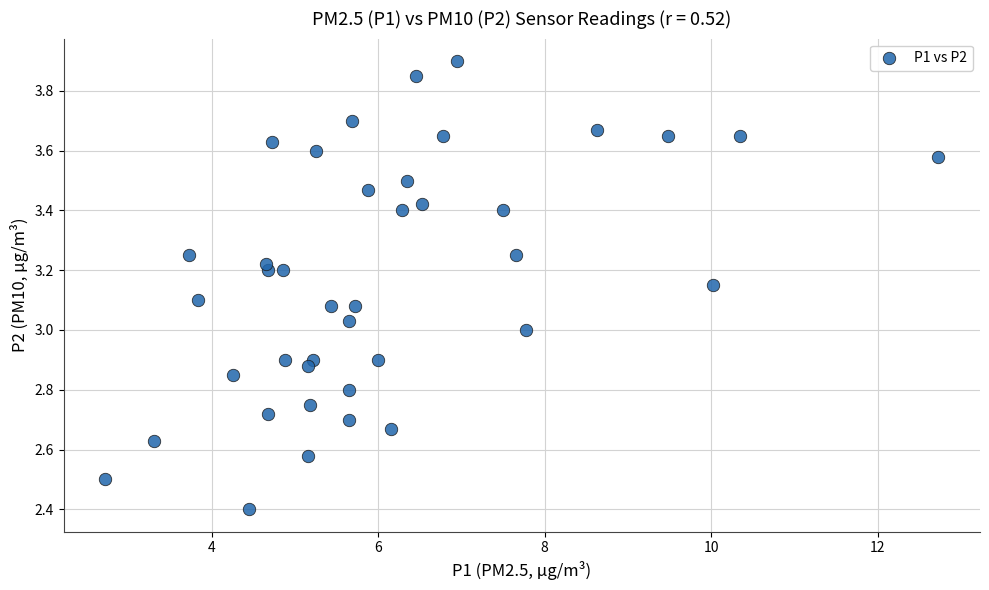

What is the range of Y values (max minus min)?

1.5